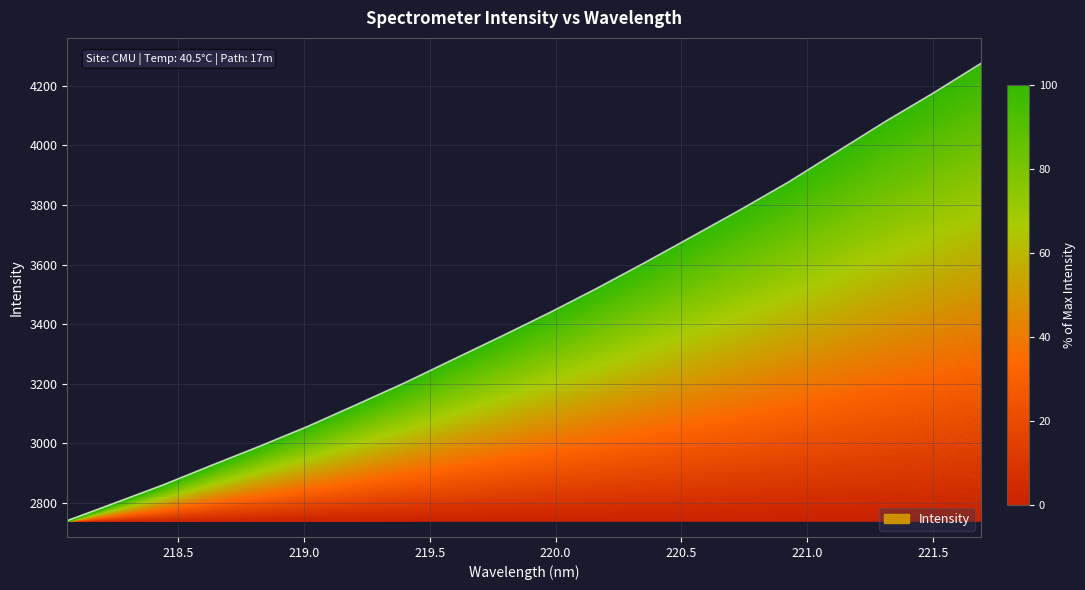

What is the difference between the maximum and second lowest values?

1474.1